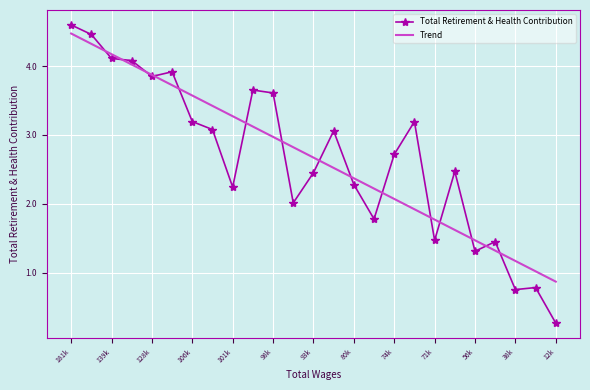

What is the highest value of the Total Retirement & Health Contribution series?

4.6